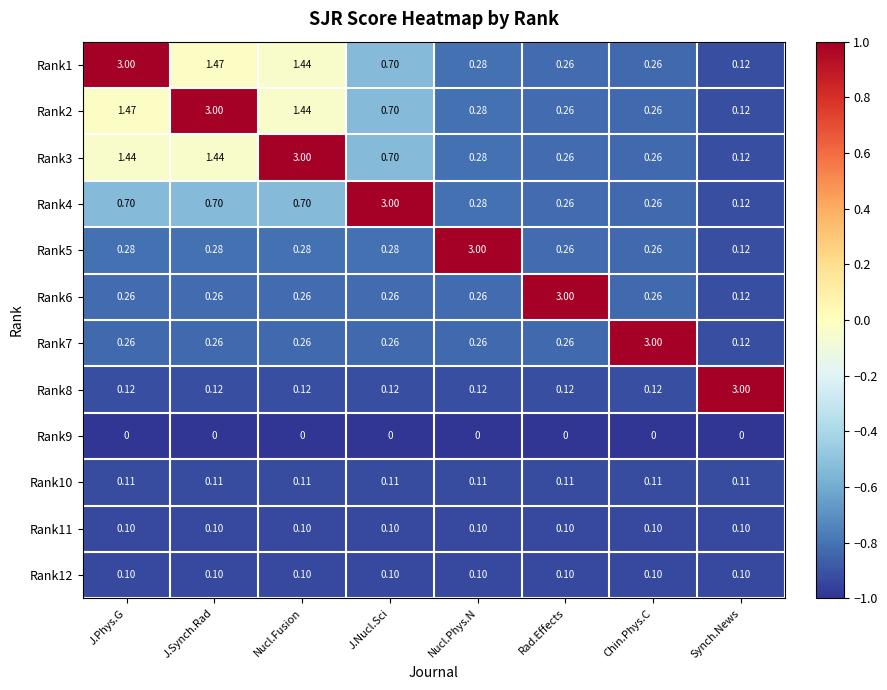

At which label is Rank1 closest to 1?

J.Nucl.Sci